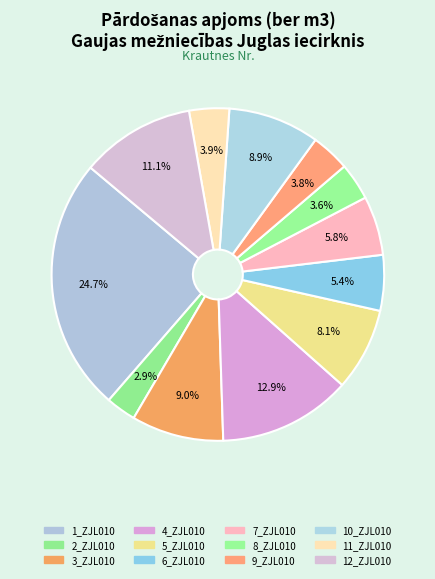

How many slices are in this pie chart?

12